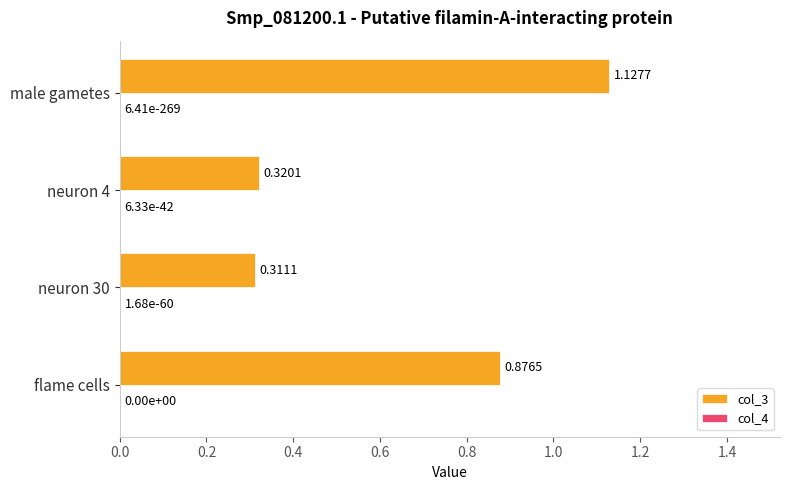

How many col_3 values are between 0 and 1?

3